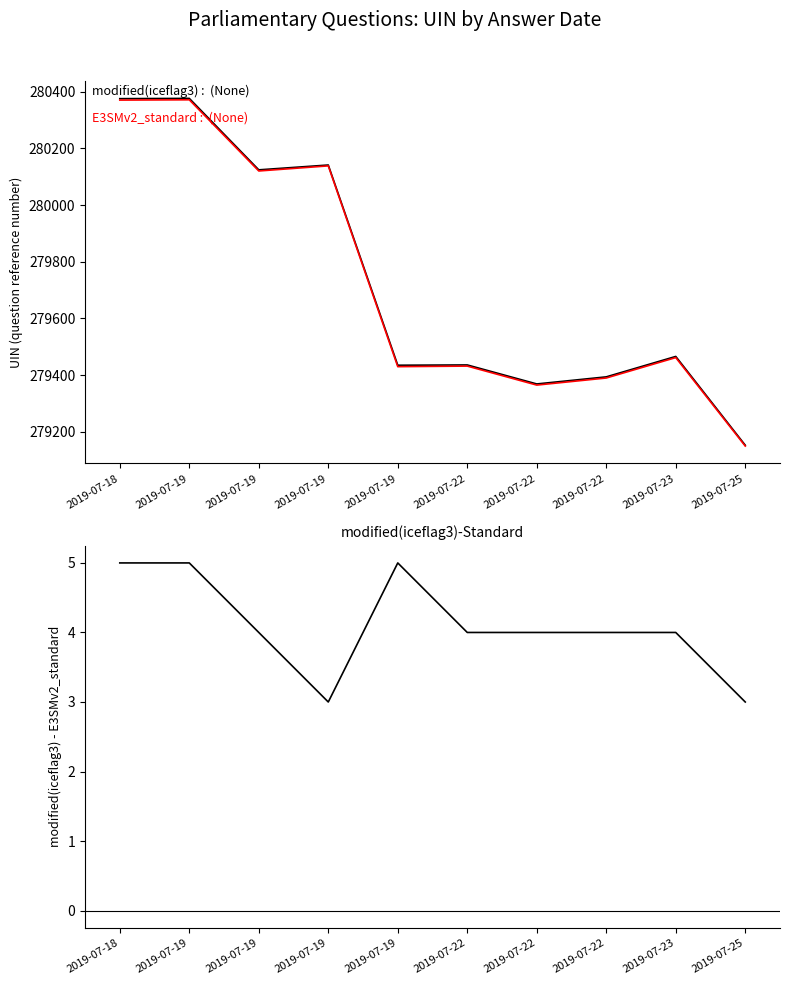

Which series has the widest spread of values?

modified(iceflag3)